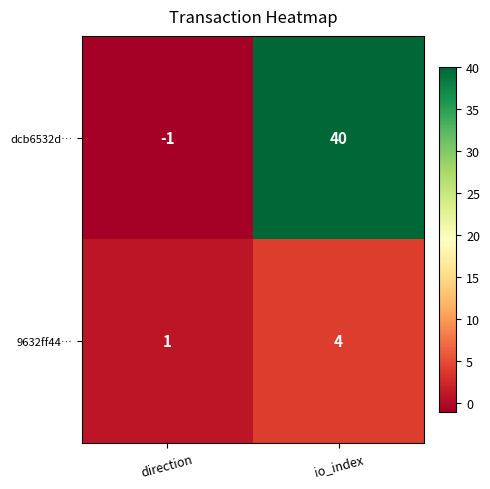

Rank the series by their average value, from lowest to highest.

9632ff44…, dcb6532d…